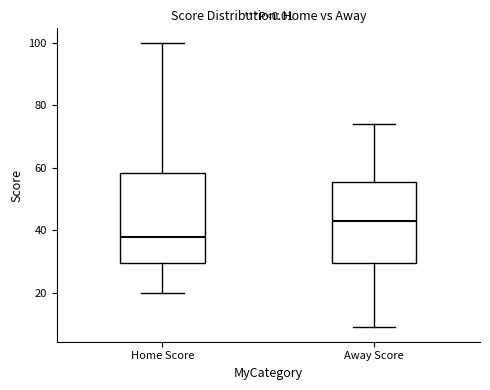

Reading left to right, transcribe this box plot: for each box, give where its median line is, the range the box spans, and where its two whiskers end, as read against the y-axis. The values are not printed on the chart, so give them approximately, as read against the axis.

Home Score: median 38, box 30 to 58, whiskers 20 to 100
Away Score: median 44, box 30 to 56, whiskers 10 to 74